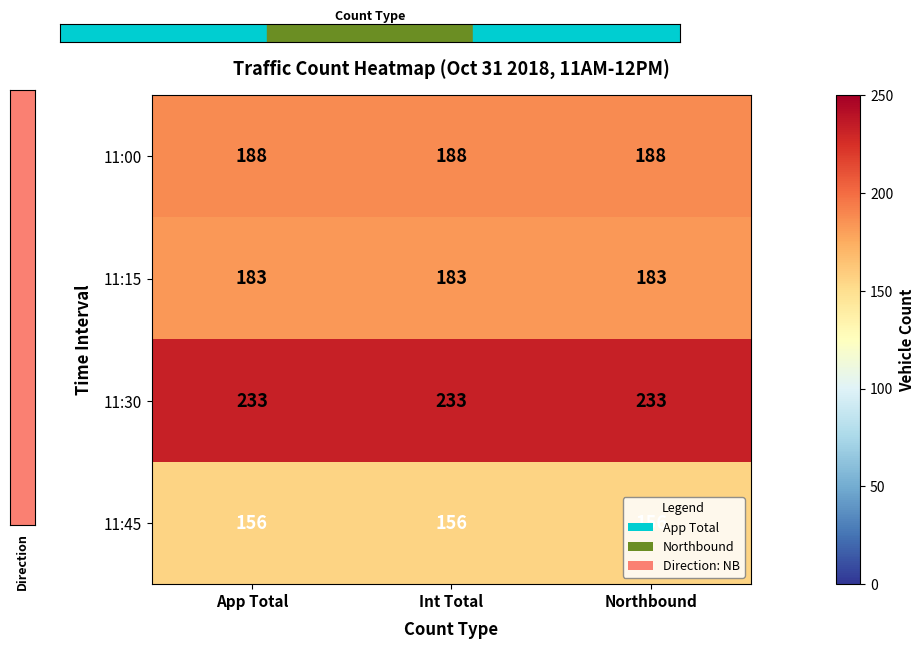

What is the lowest value of the 11:15 series?

183